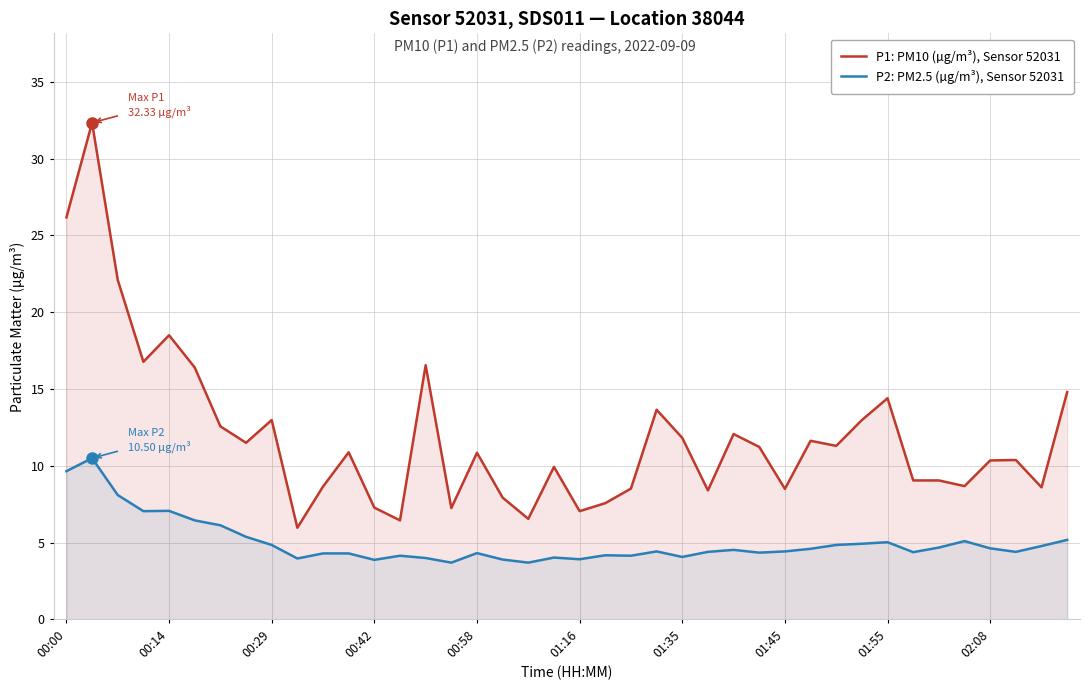

True or false: P1: PM10 (µg/m³), Sensor 52031 and P2: PM2.5 (µg/m³), Sensor 52031 cross at least once.

False